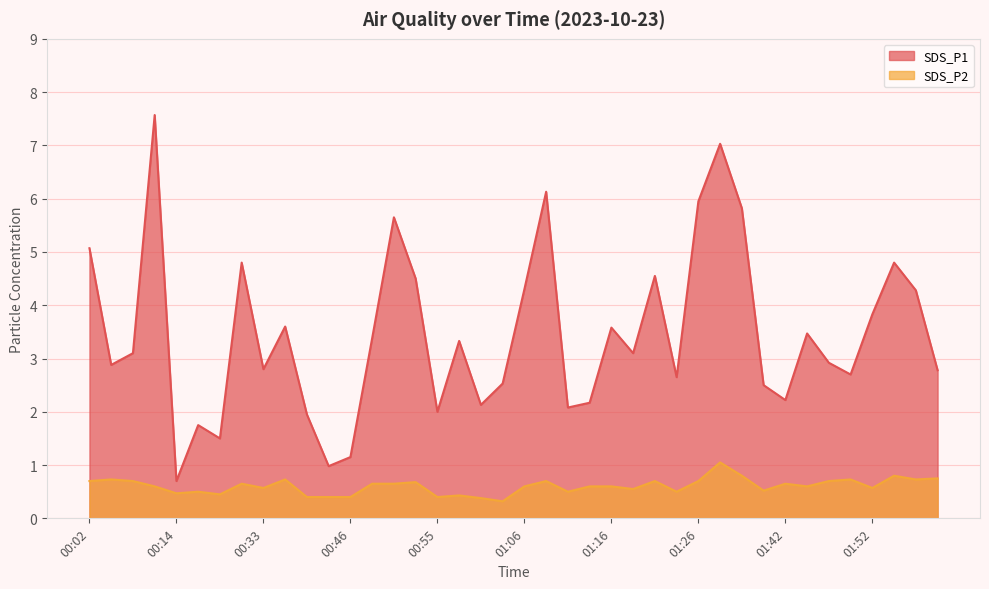

Is it true that SDS_P2 equals 0.7 at 00:02?

True